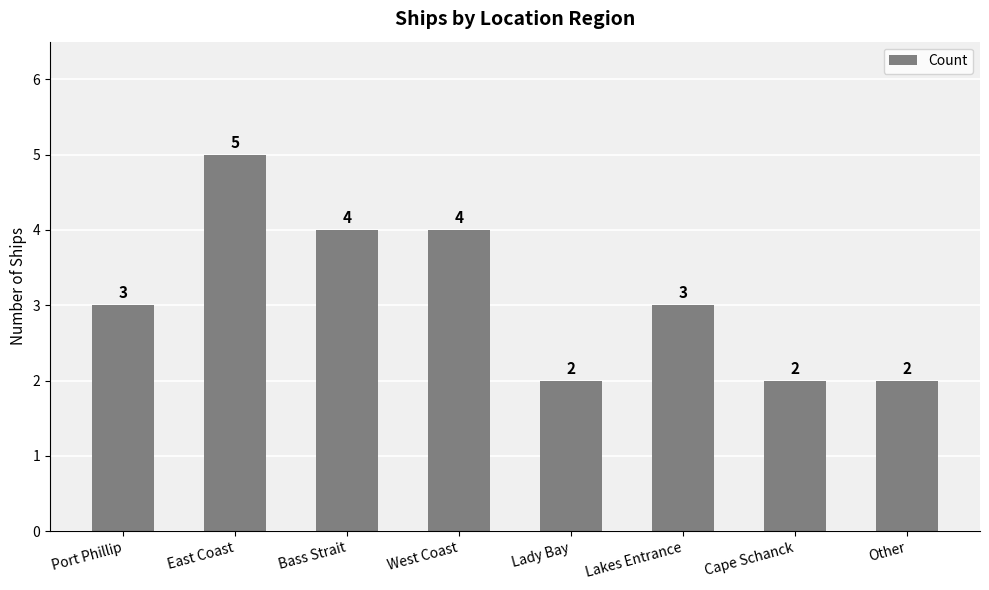

What is the average value?

3